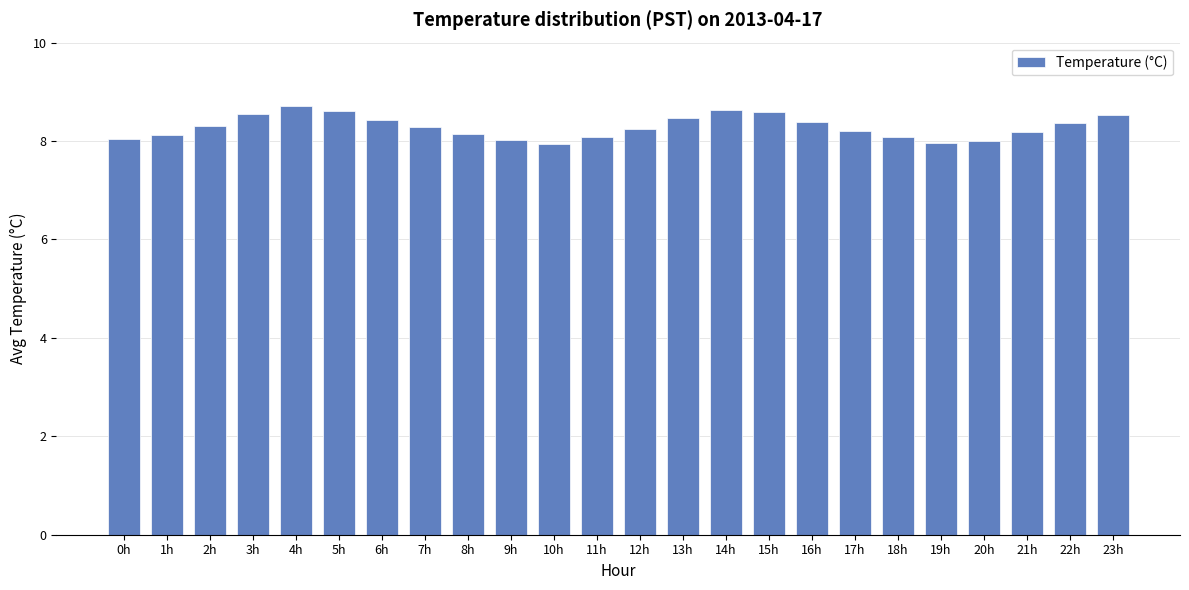

Which category has the highest value across all series?

4h